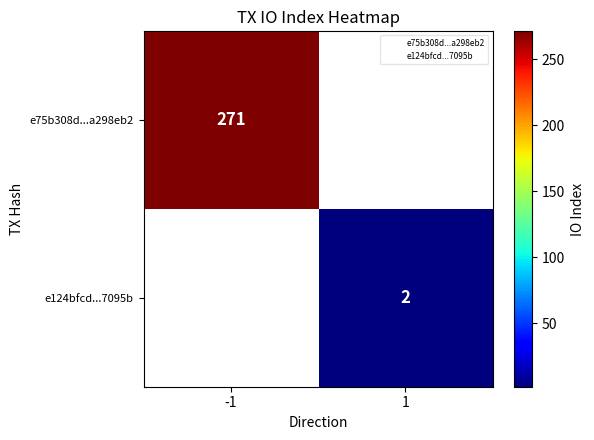

Which has a higher value, 1 or -1?

-1